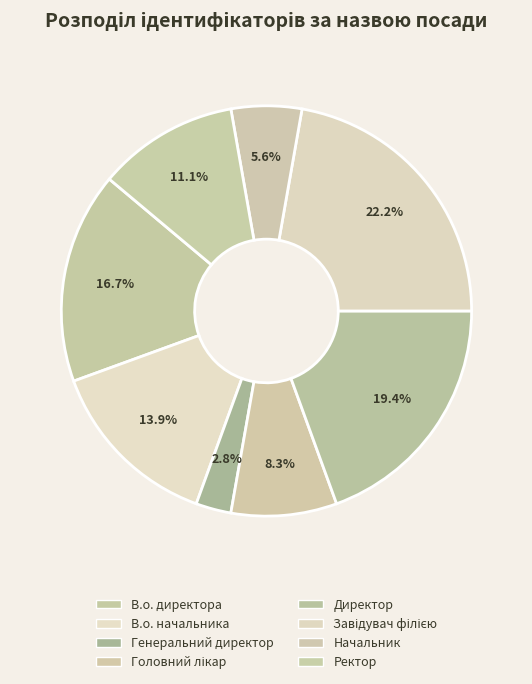

Is В.о. начальника the majority of the pie?

No